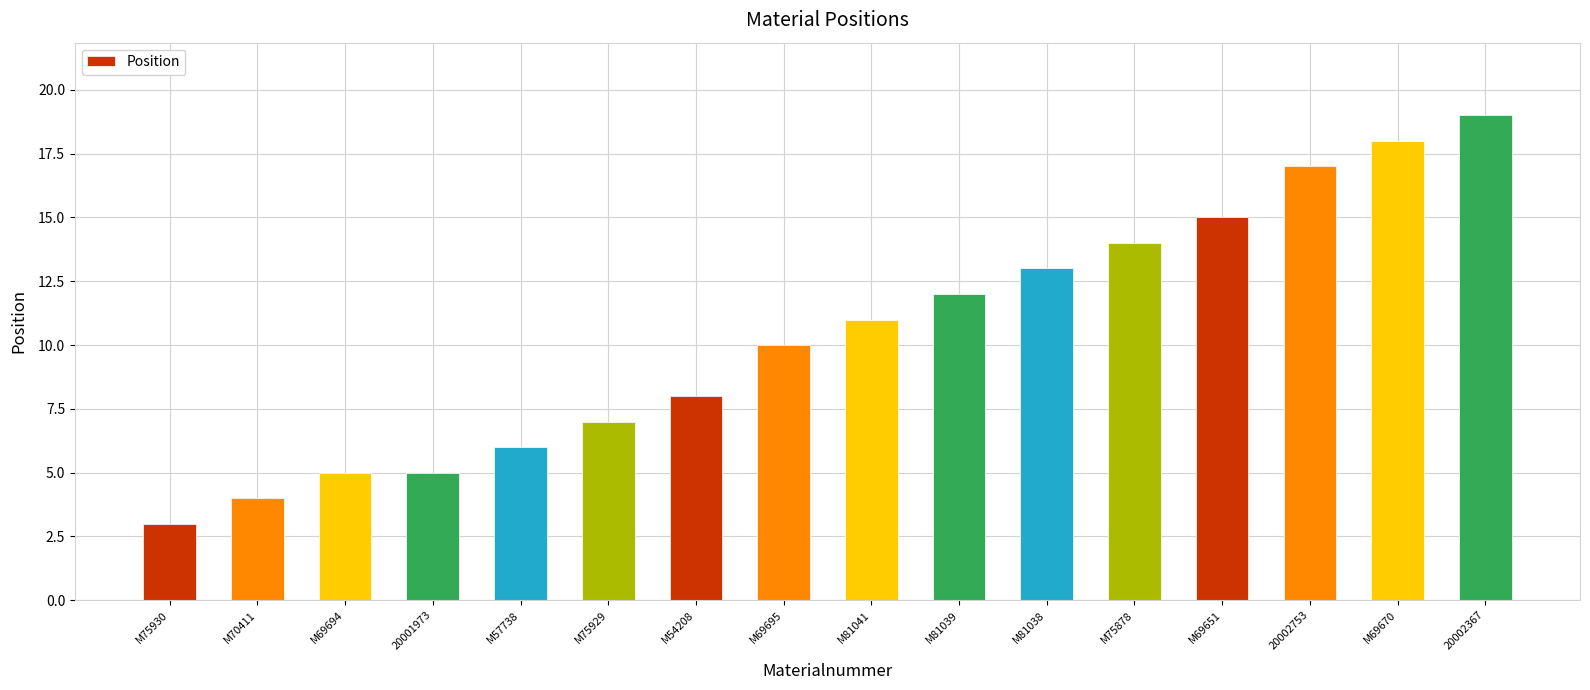

What is the greatest value displayed?

19